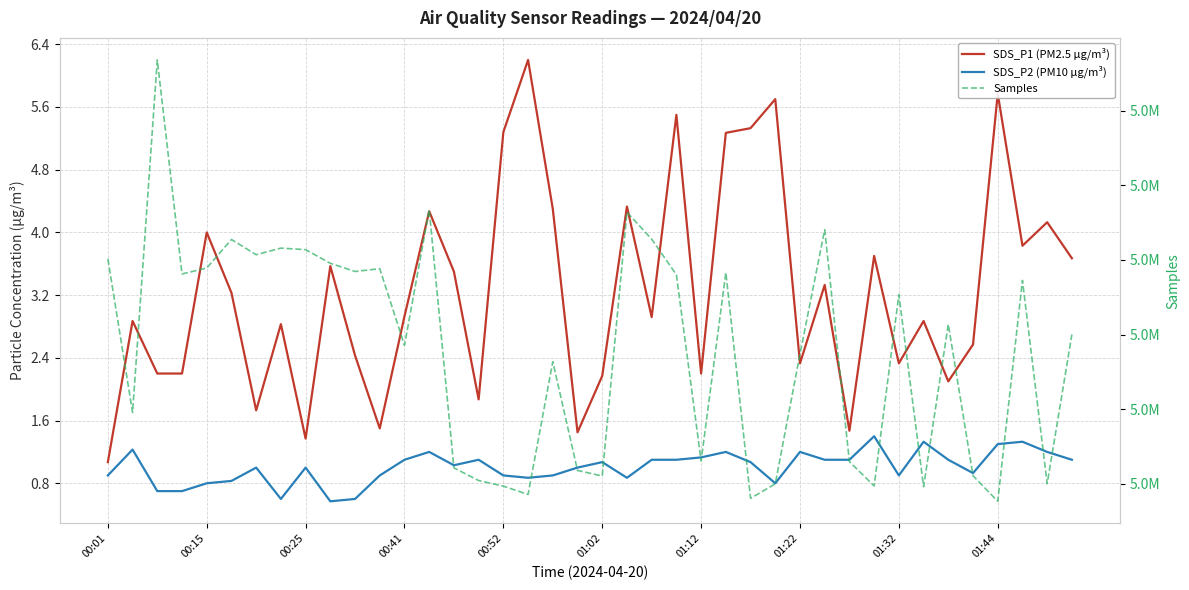

How many lines are shown in the chart?

3